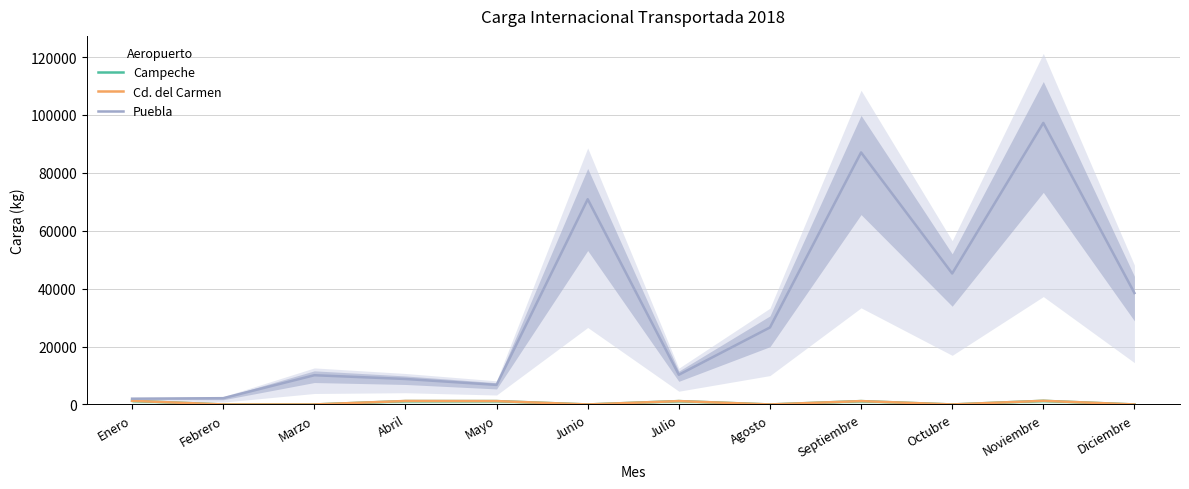

What is the label of the 9th point from the right?

Abril